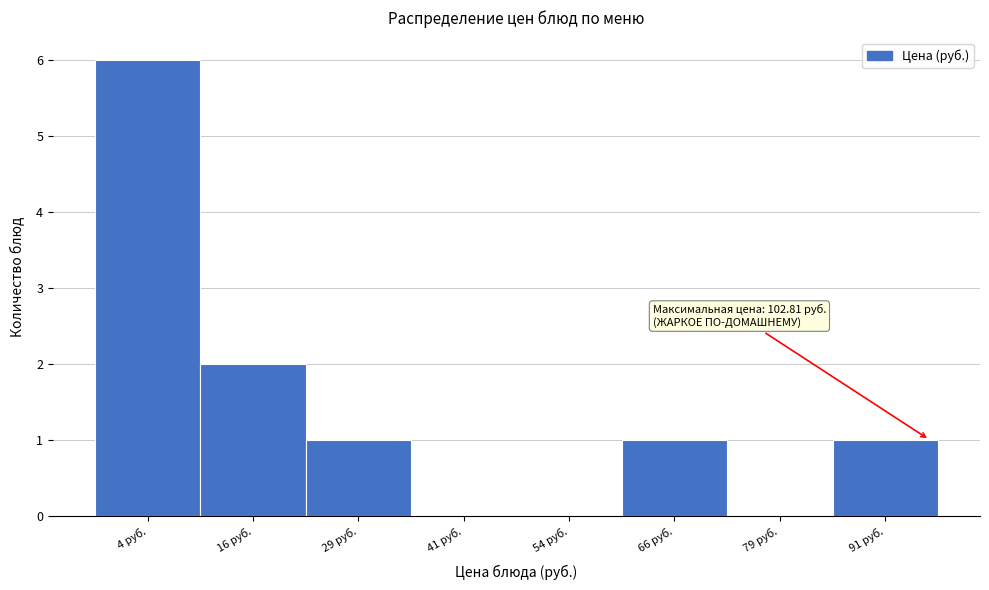

Reading left to right, list all the values displayed in this chart.

4 руб.=6	16 руб.=2	29 руб.=1	41 руб.=0	54 руб.=0	66 руб.=1	79 руб.=0	91 руб.=1